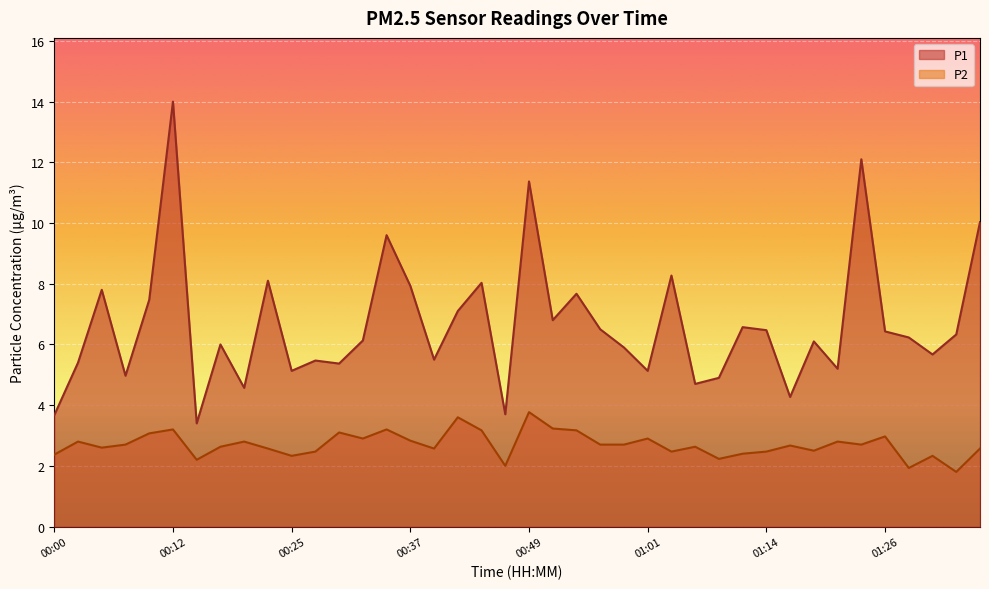

The value of P2 at 00:02 is 2.8. True or false?

True